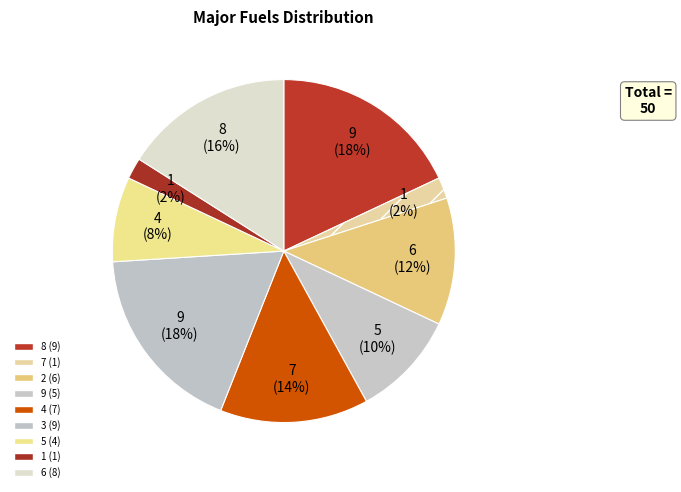

Count the number of slices in the pie.

9